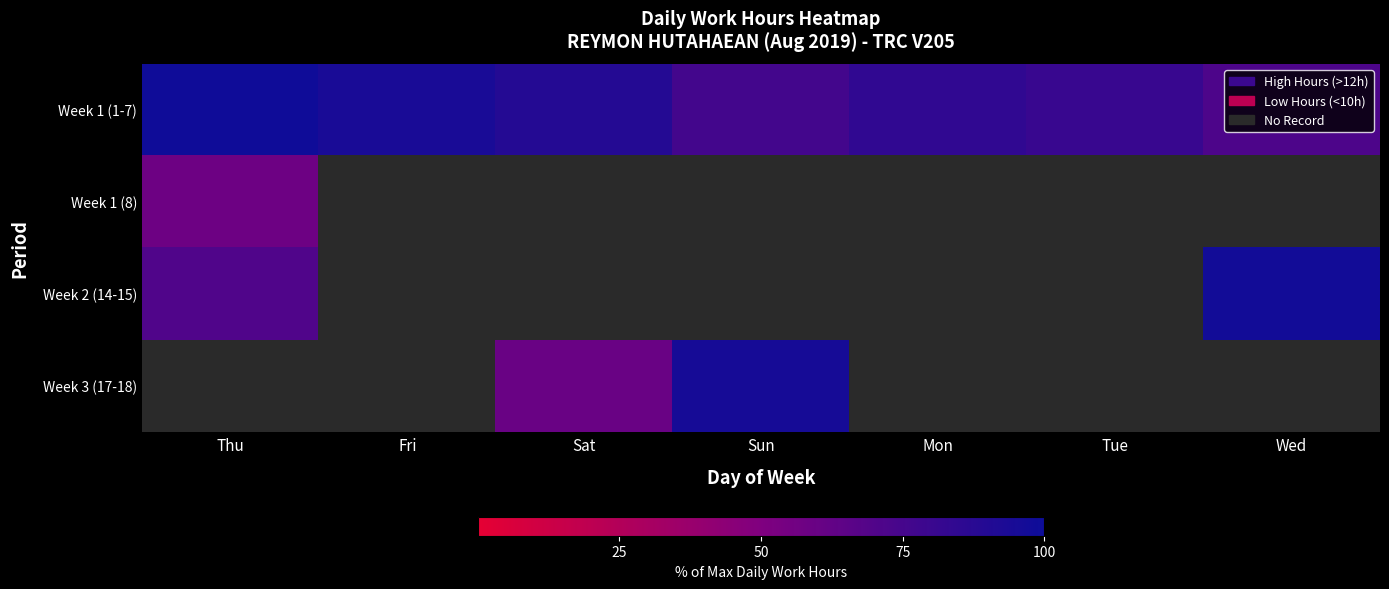

Which label corresponds to the smallest value in the chart?

Thu